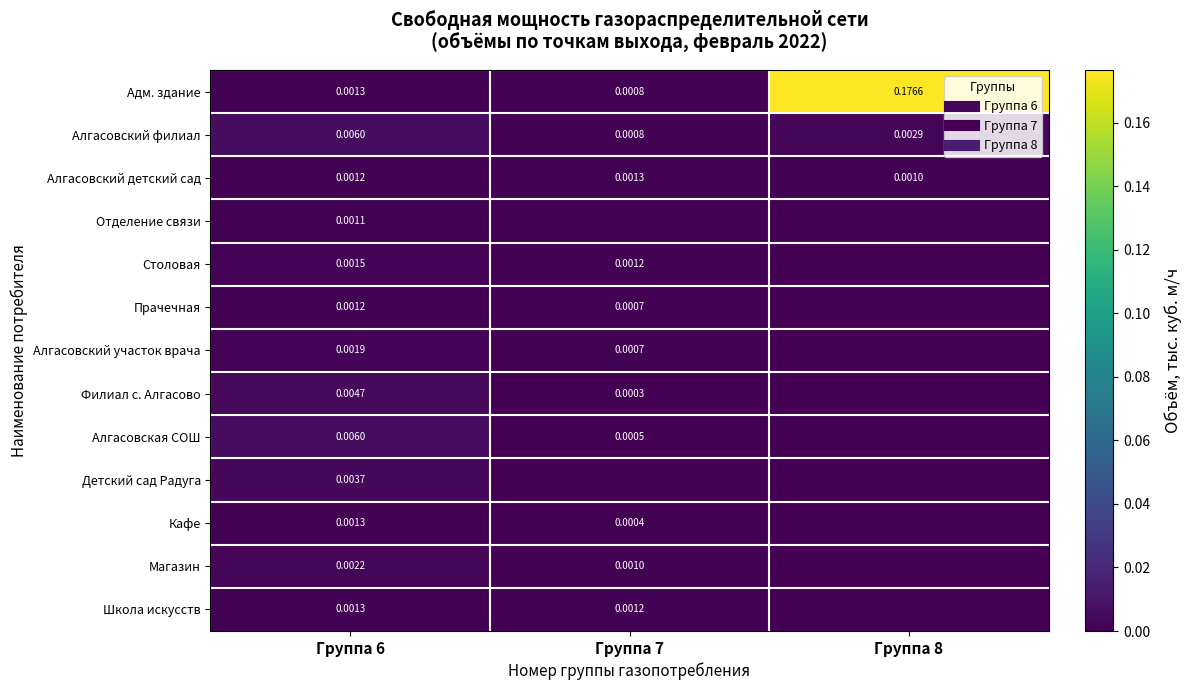

True or false: Прачечная has a value of 0.0 at Группа 7.

False